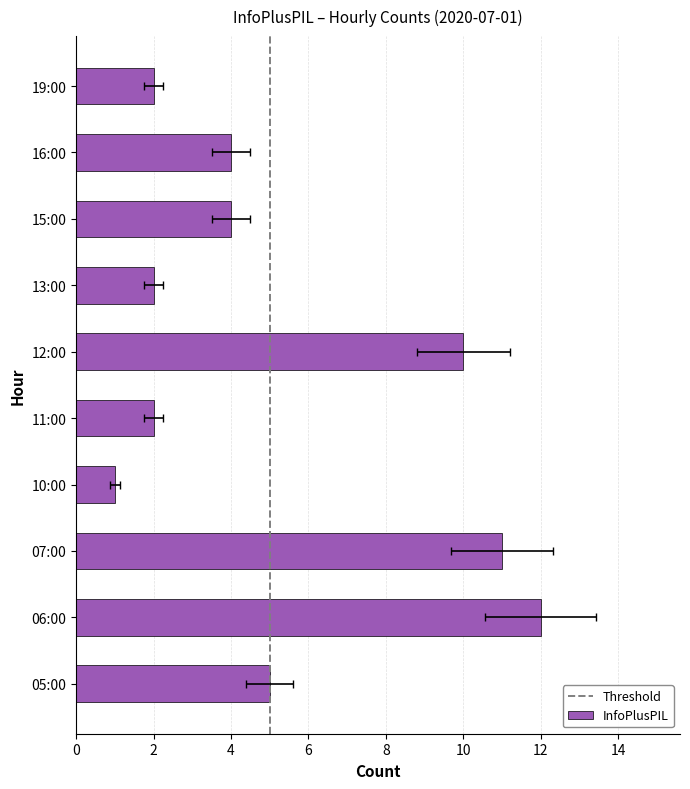

What is the change in value from 10:00 to 15:00?

+3